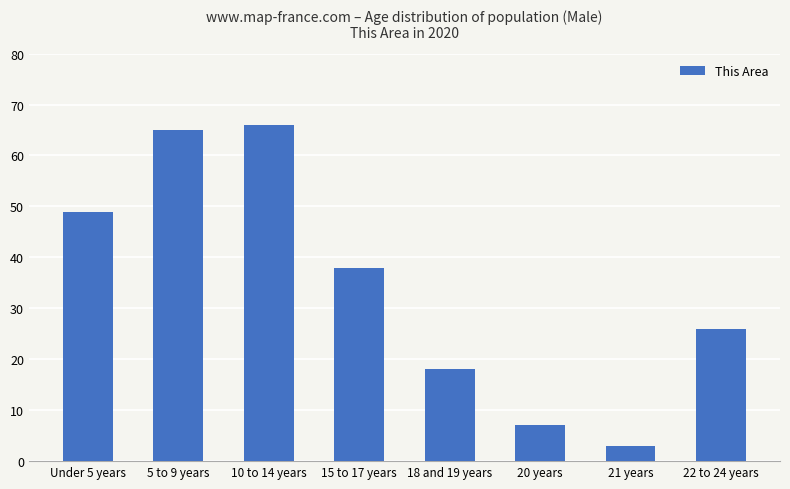

The value at 10 to 14 years is 41. True or false?

False